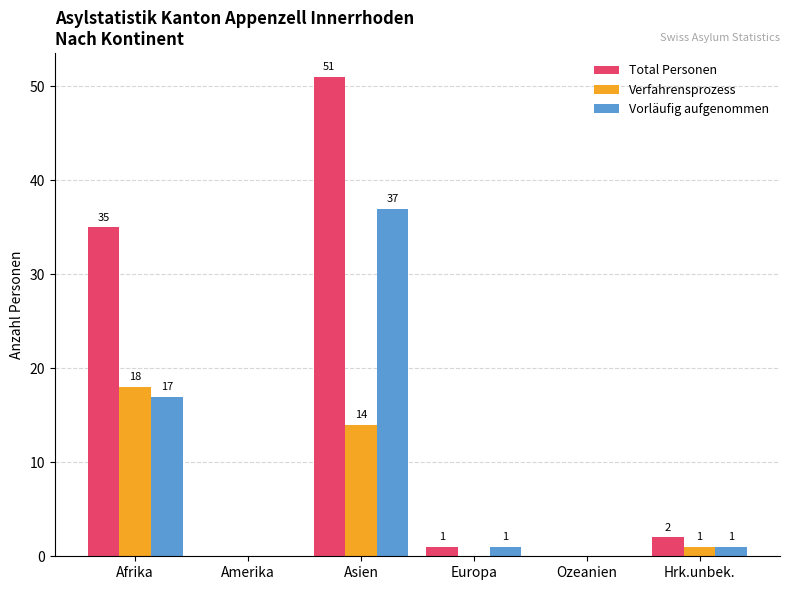

Does the chart contain stacked bars?

No